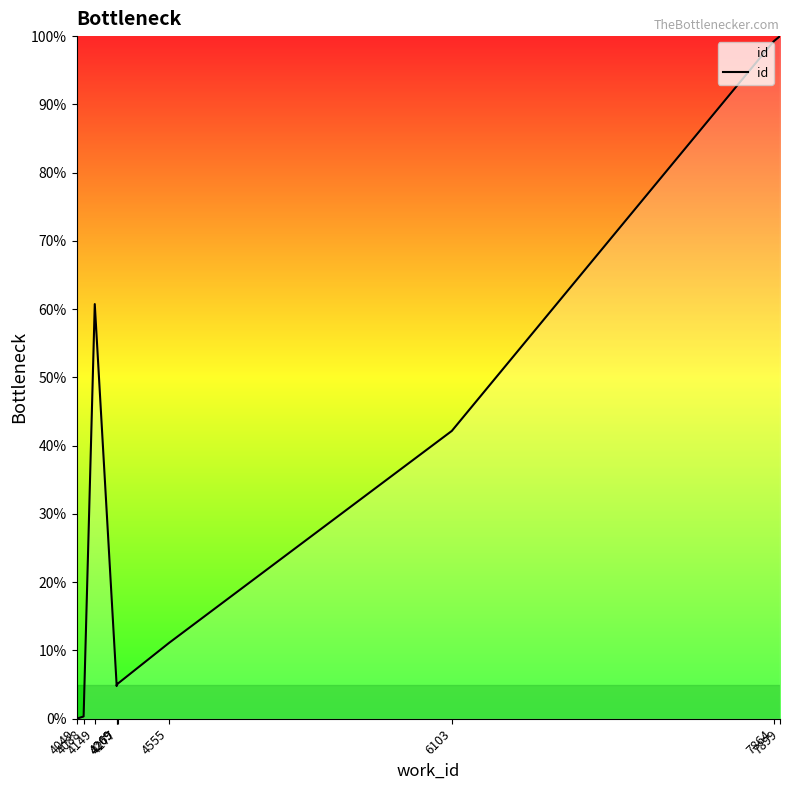

How many lines are shown in the chart?

1